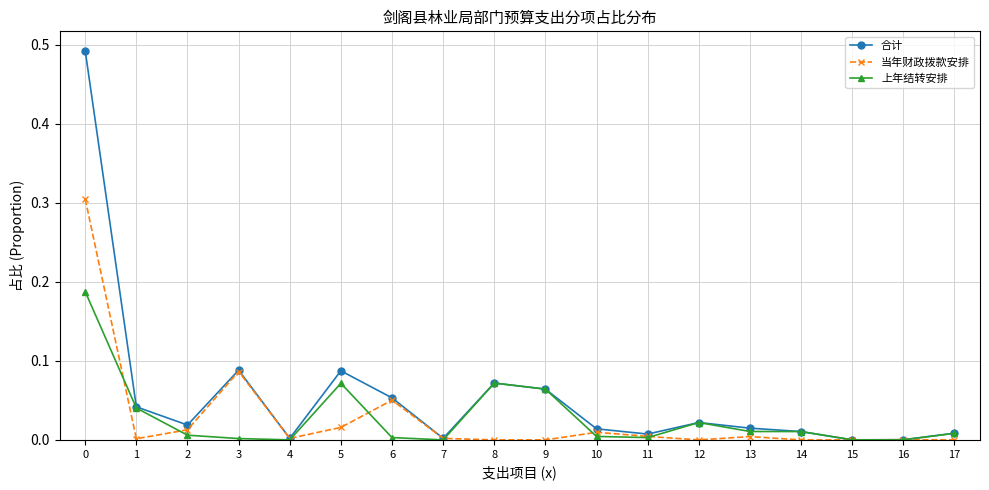

How many data points does each series have?

18